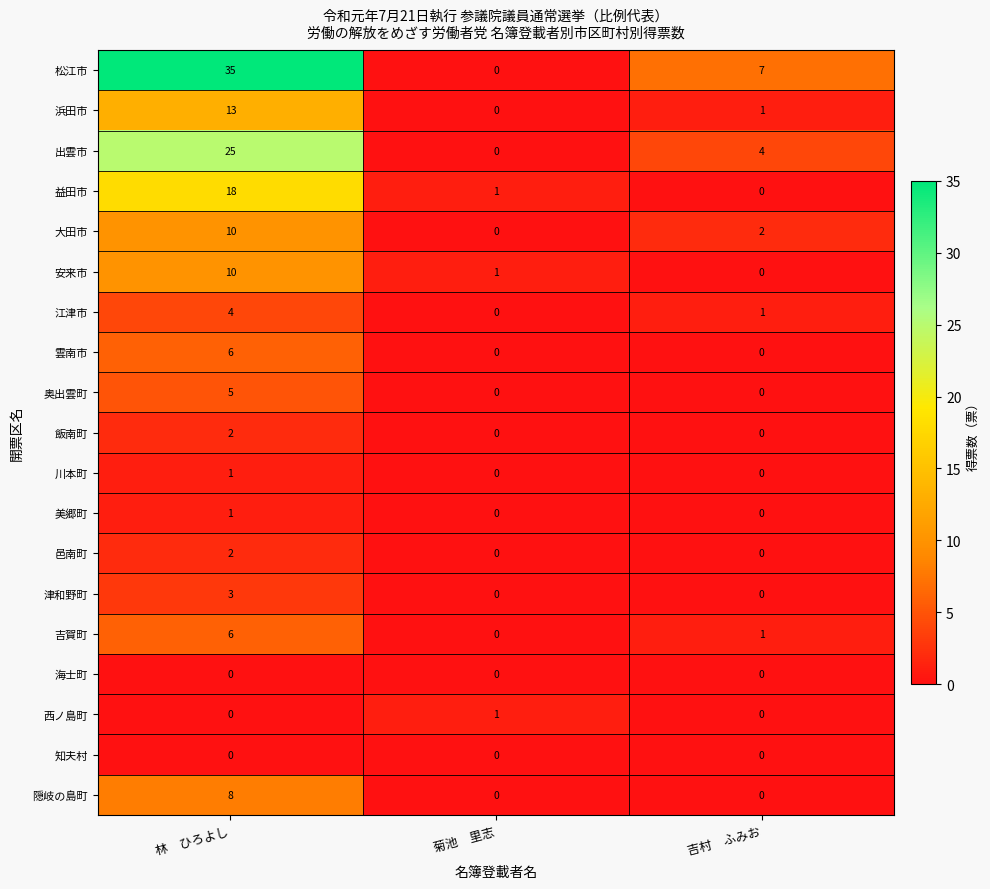

Which category has the highest value across all series?

林　ひろよし